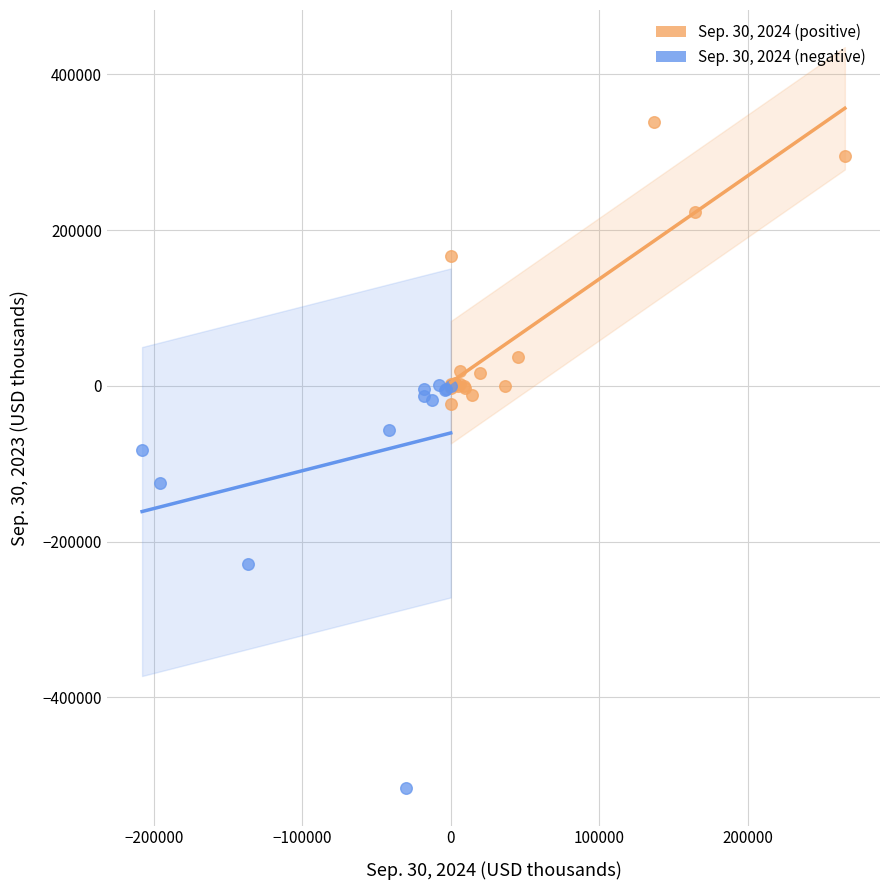

Which series has the largest Y range (max minus min)?

Sep. 30, 2024 (negative)